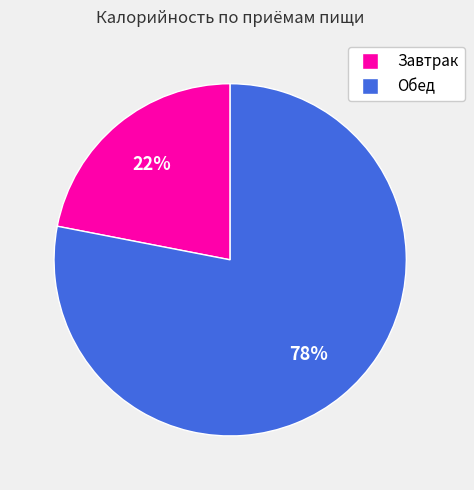

What is the ratio of the value at Завтрак to the value at Обед?

0.3